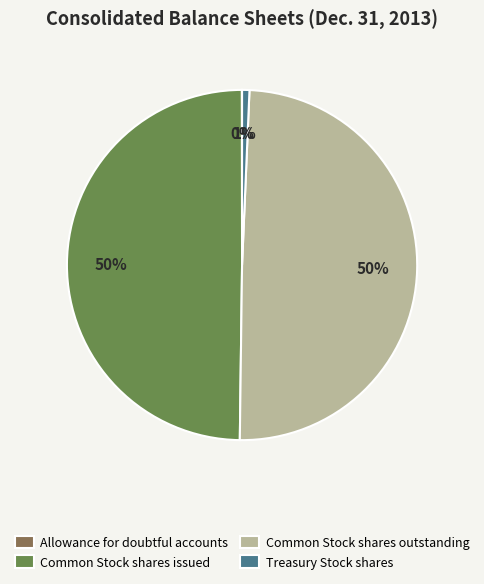

To the nearest percent, what is the difference between the Treasury Stock shares and Common Stock shares issued slice percentages?

49%